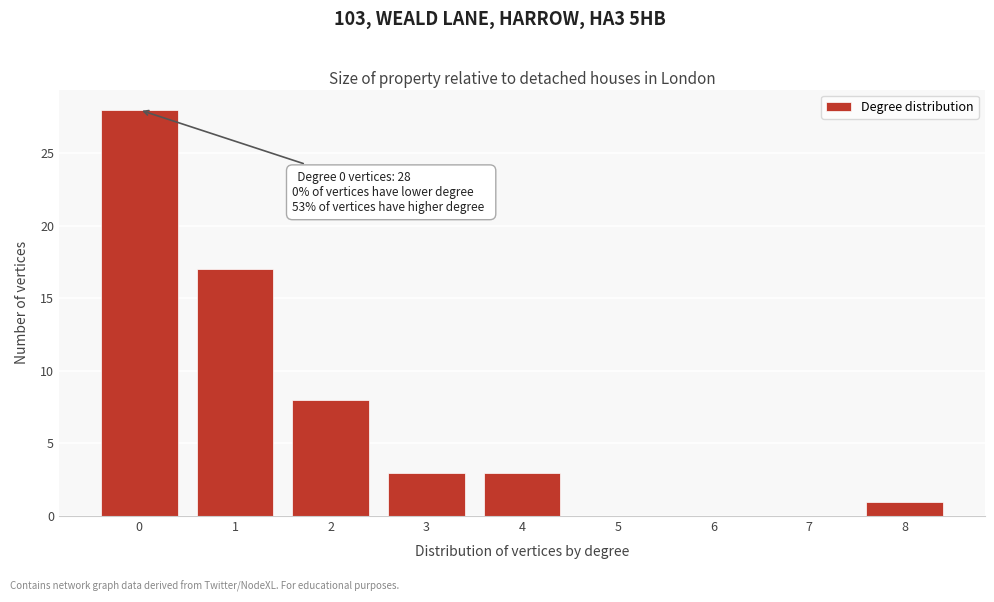

Reading left to right, what are all the values shown in this chart?

0=28	1=17	2=8	3=3	4=3	5=0	6=0	7=0	8=1